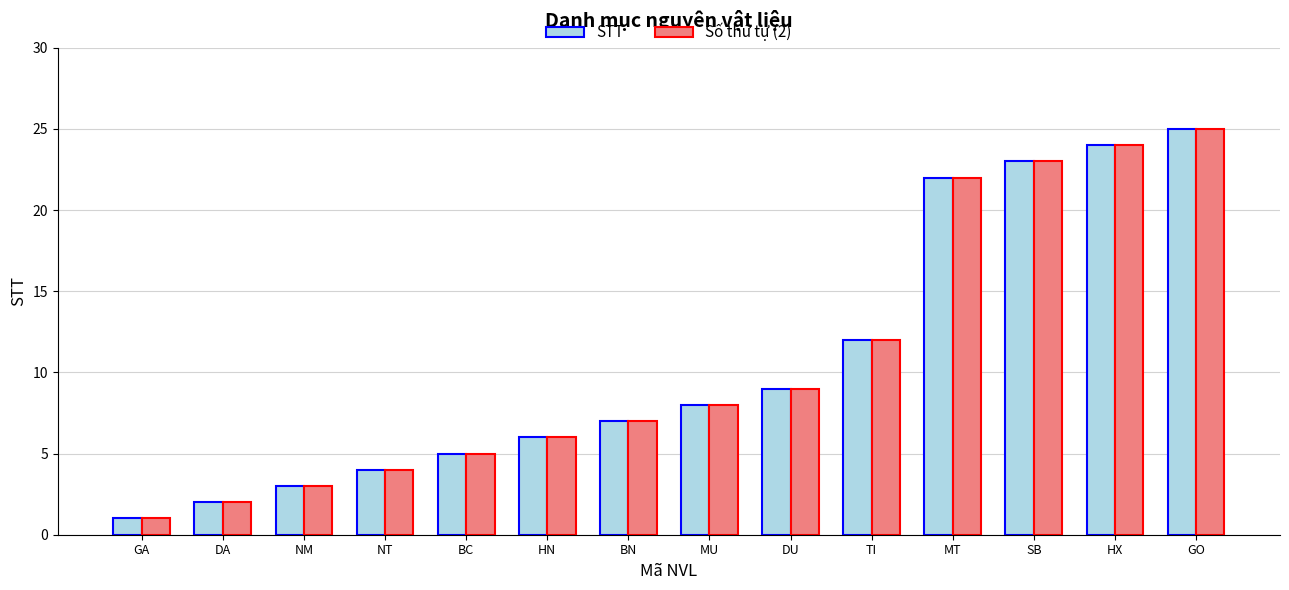

Read the Số thứ tự (2) value at BC.

5